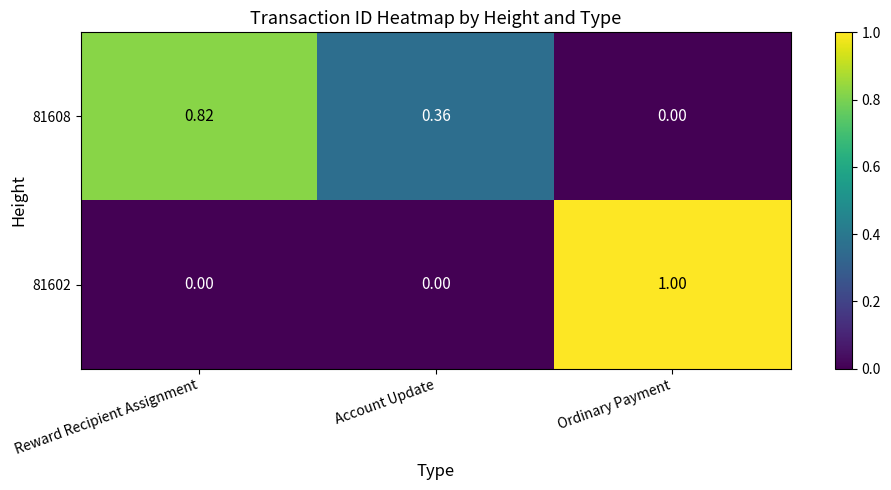

At which category does the chart reach its peak across all series?

Ordinary Payment